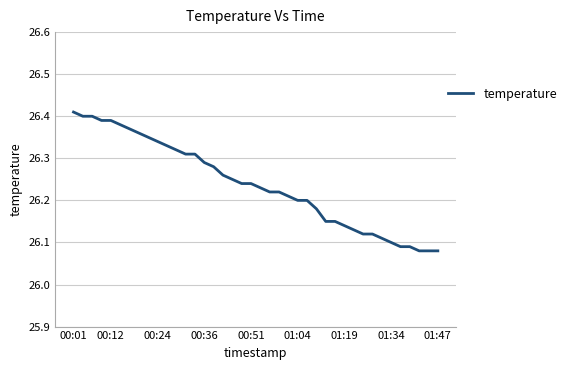

What is the minimum value shown in the chart?

26.1